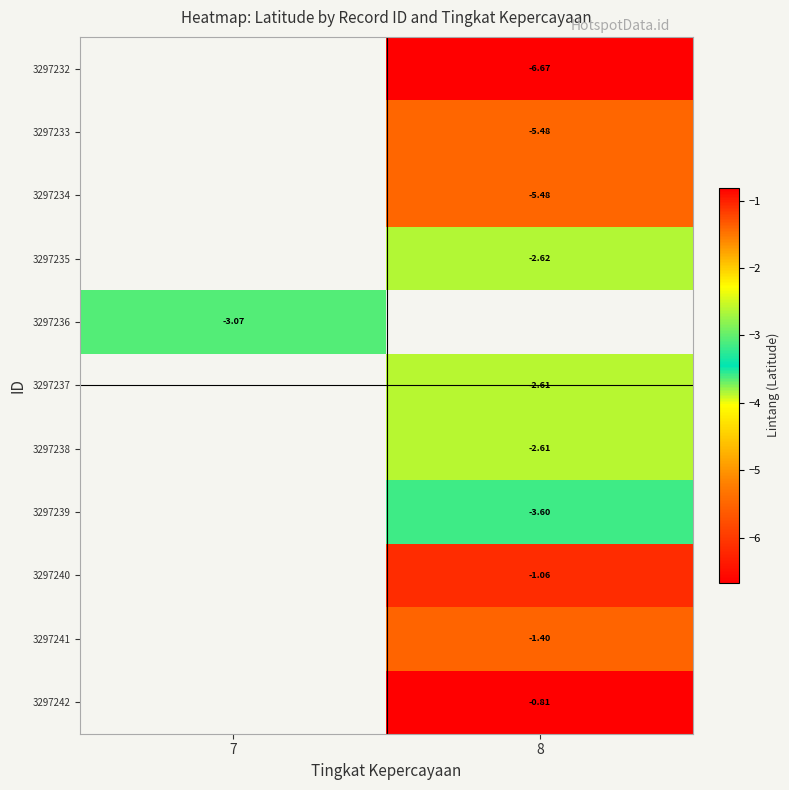

How many negative values does the 3297232 series have?

1